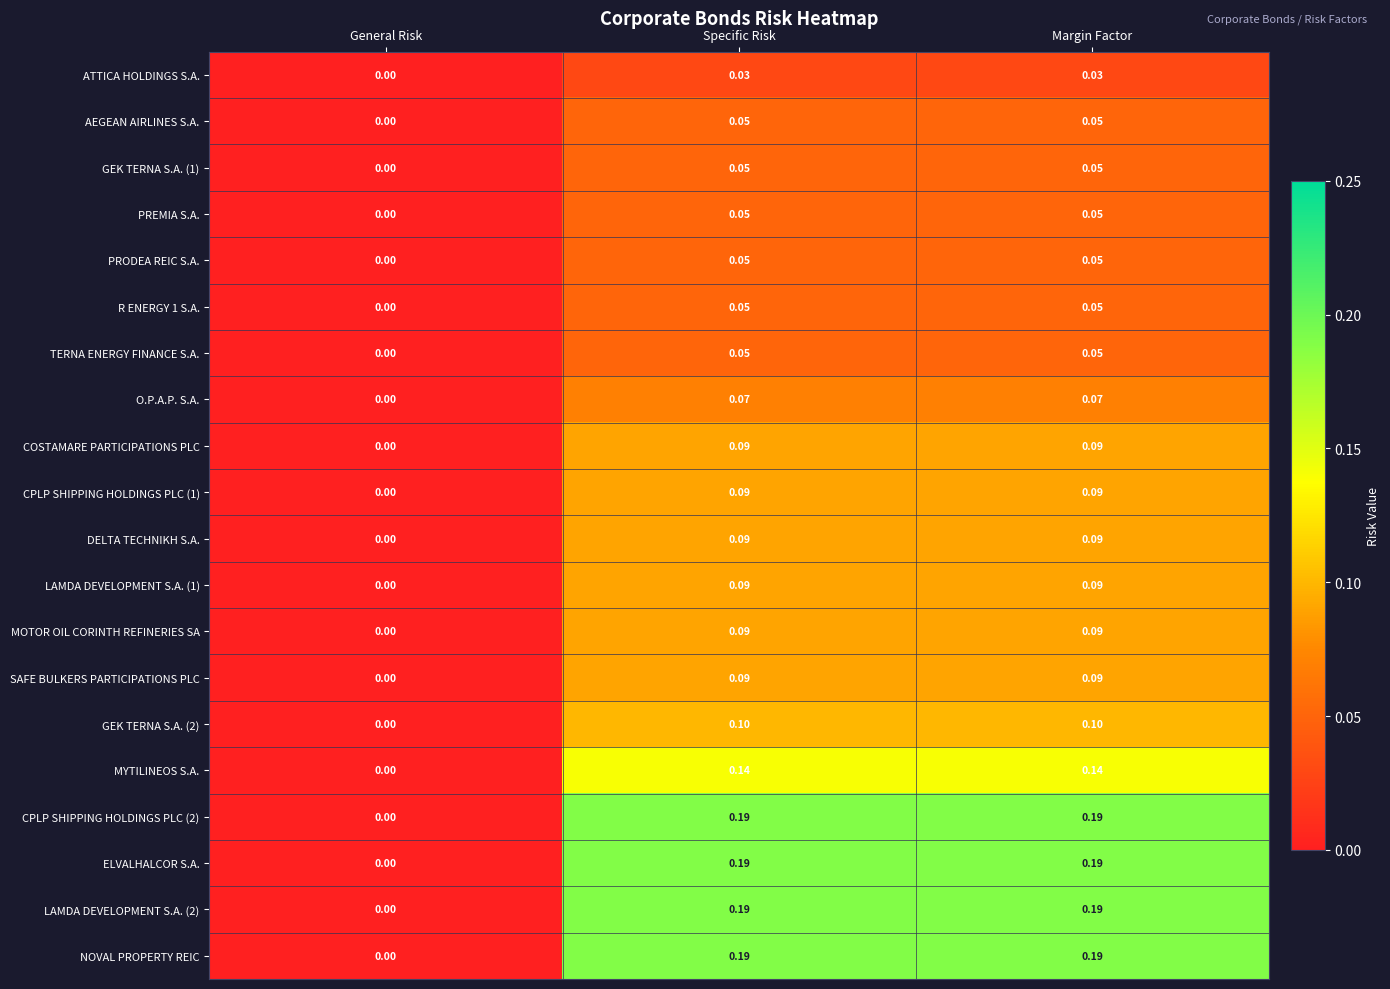

How many positive values does the MYTILINEOS S.A. series have?

2